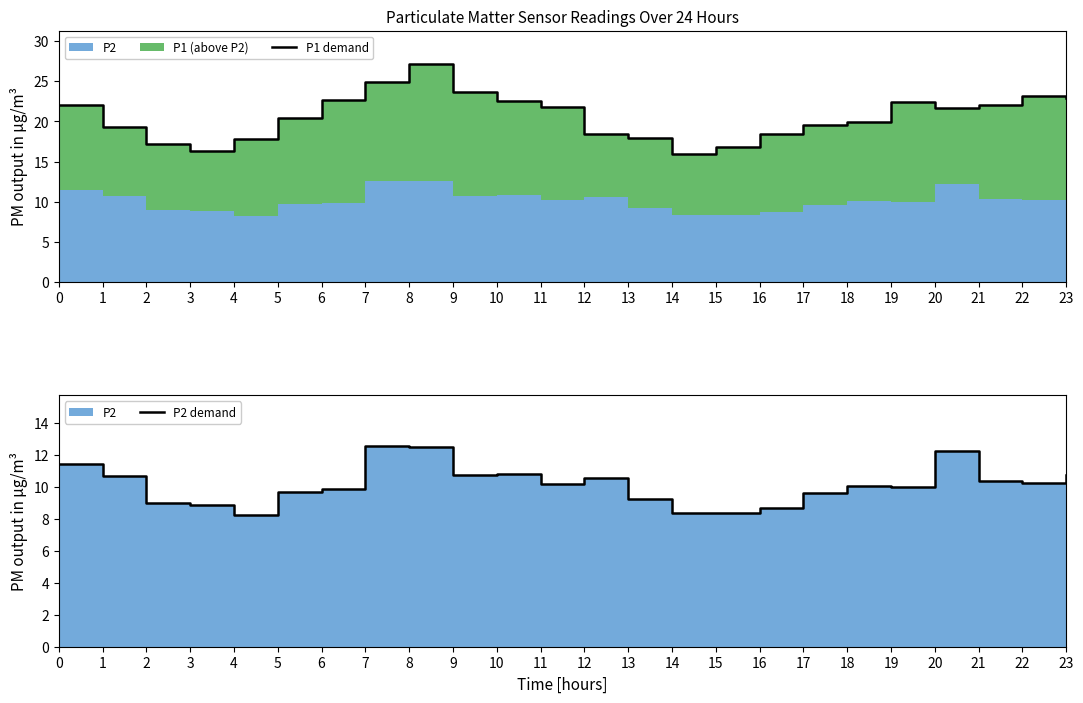

Reading left to right, list all the values displayed in this chart.

P1 demand: 22.0	19.3	17.2	16.3	17.9	20.5	22.6	24.9	27.2	23.7	22.6	21.8	18.4	18.0	16.0	16.8	18.5	19.5	19.9	22.4	21.7	22.0	23.1	23.0
P2 demand: 11.5	10.7	9.0	8.9	8.3	9.7	9.9	12.6	12.5	10.8	10.8	10.2	10.6	9.3	8.4	8.4	8.7	9.6	10.1	10.0	12.2	10.4	10.2	10.7